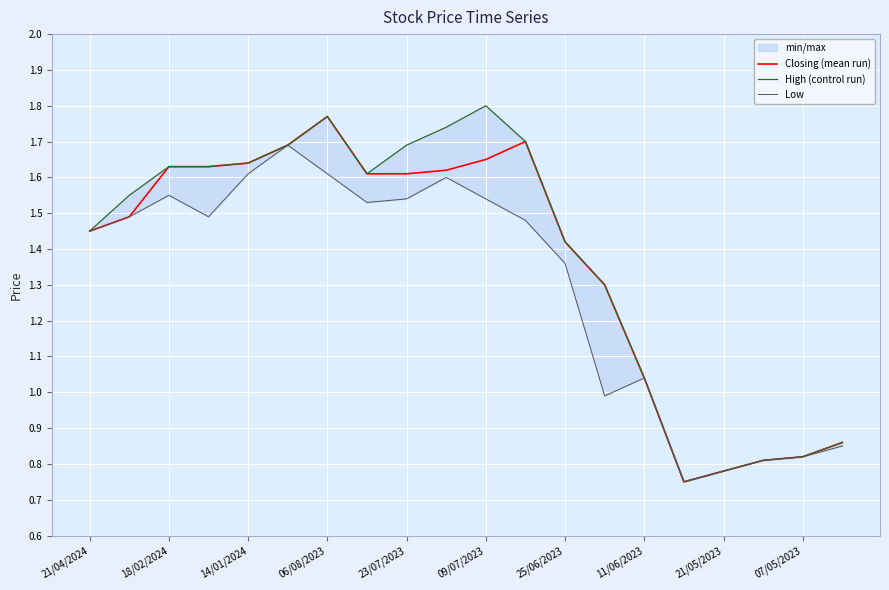

Where is Closing (mean run) nearest to the value 1?

11/06/2023